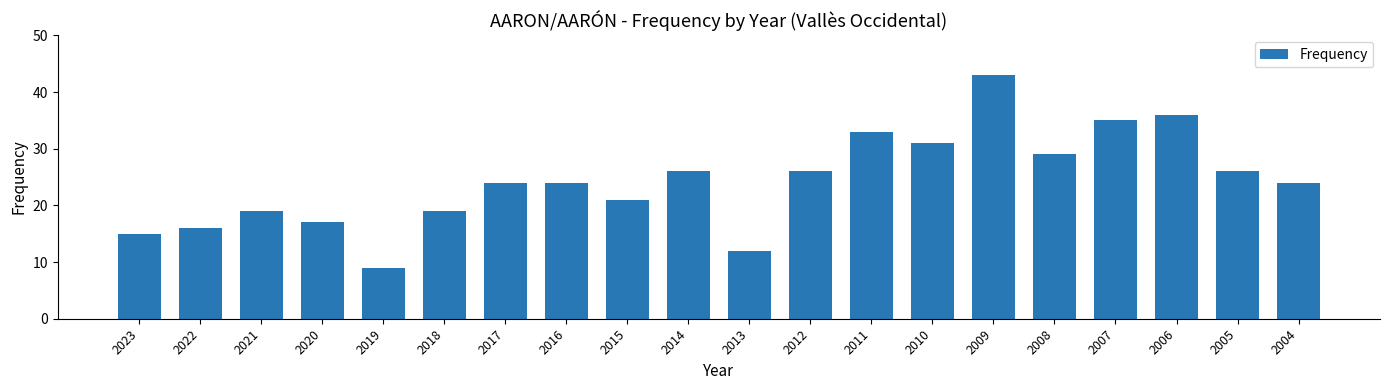

Does the chart contain stacked bars?

No